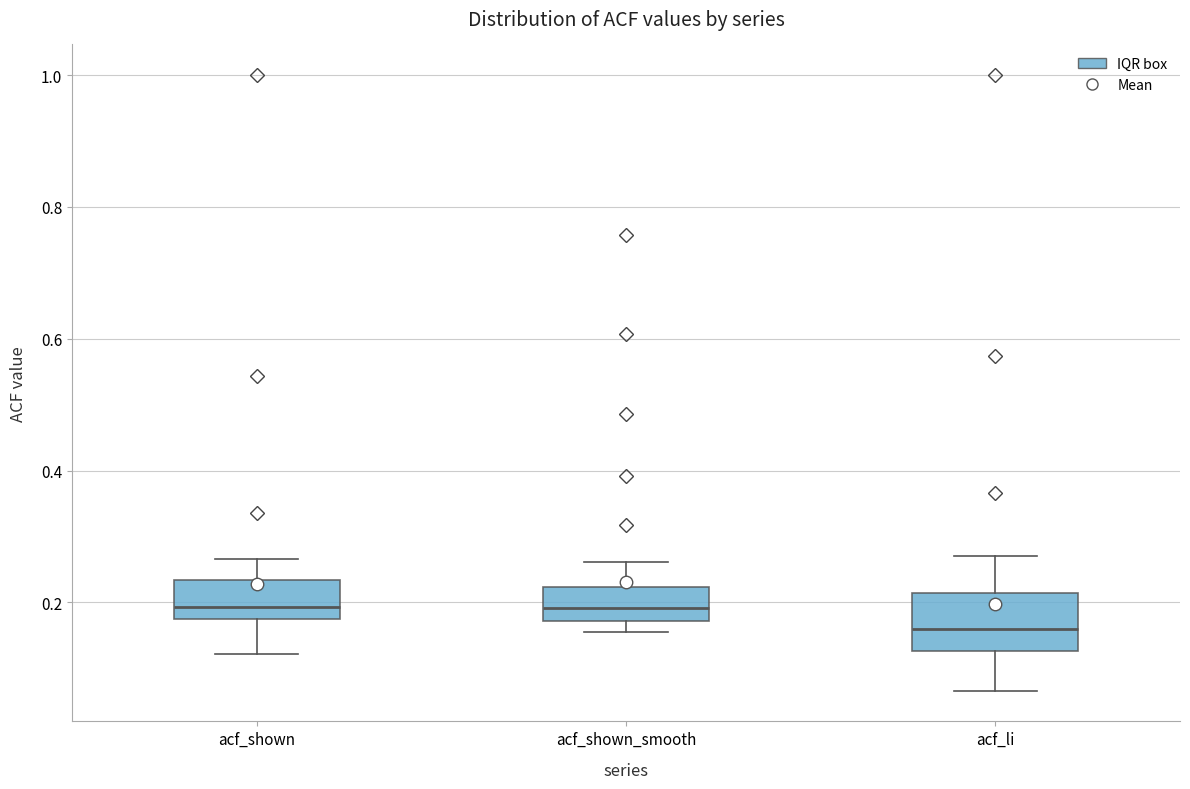

Reading left to right, transcribe this box plot: for each box, give where its median line is, the range the box spans, and where its two whiskers end, as read against the y-axis. The values are not printed on the chart, so give them approximately, as read against the axis.

acf_shown: median 0.20, box 0.18 to 0.24, whiskers 0.12 to 0.26
acf_shown_smooth: median 0.20, box 0.18 to 0.22, whiskers 0.16 to 0.26
acf_li: median 0.16, box 0.12 to 0.22, whiskers 0.06 to 0.28